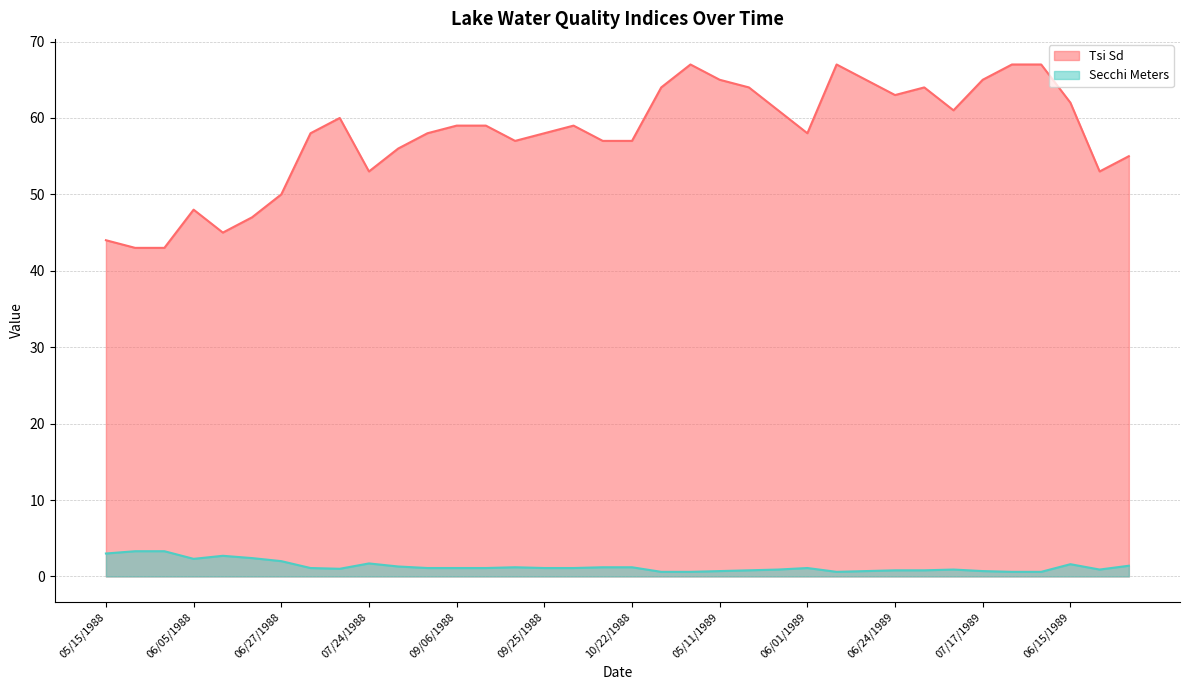

How many distinct data groups are displayed?

2